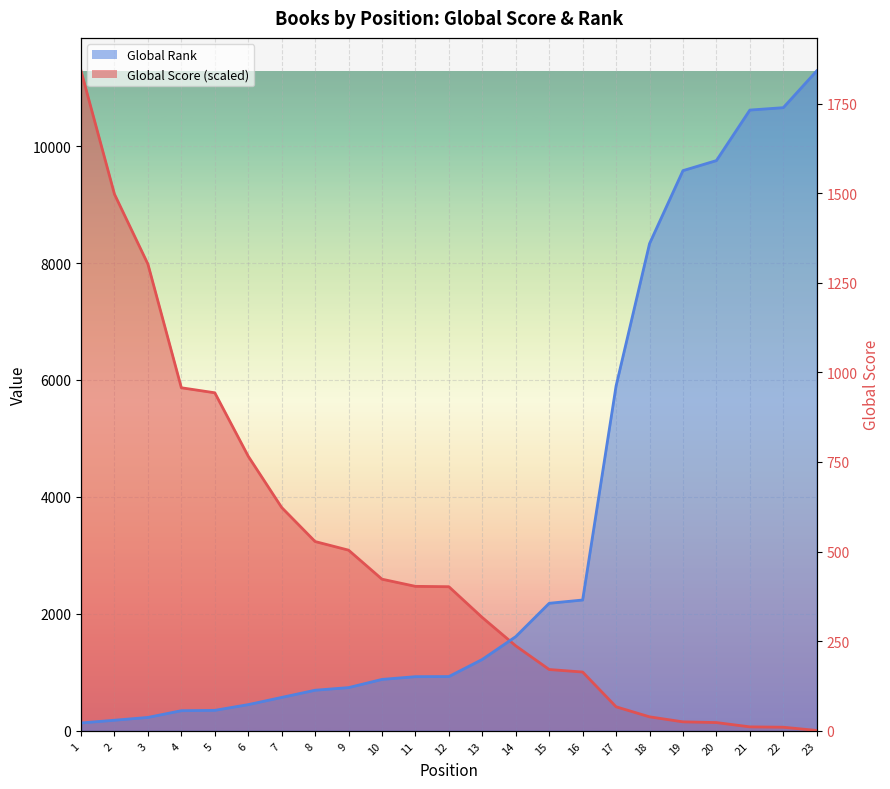

How many intersections are there between Global Score and Global Rank?

1